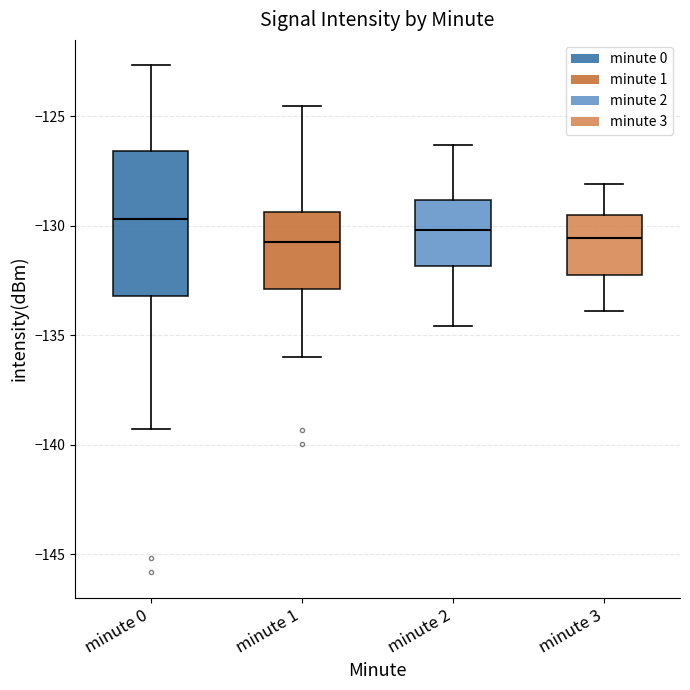

Which box is the tallest, from its lower edge to its upper edge?

minute 0